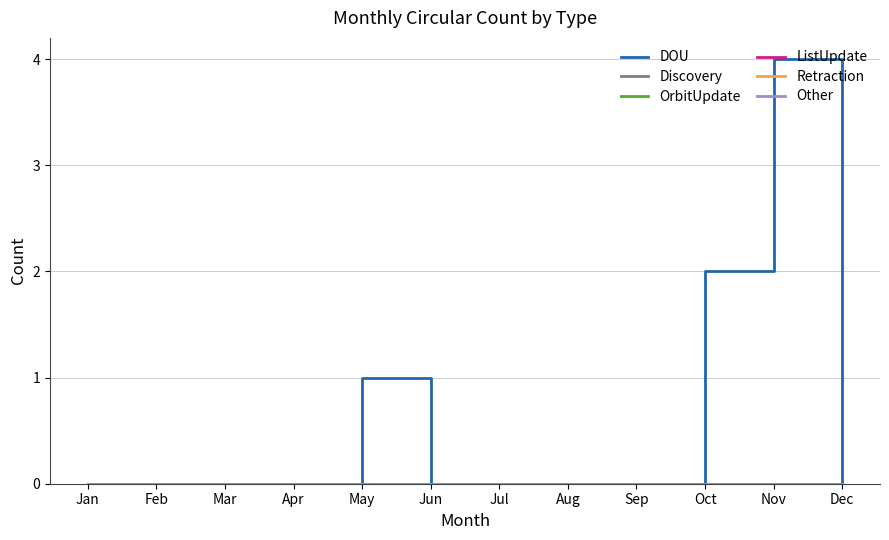

Does the chart display data point markers on the line(s)?

No